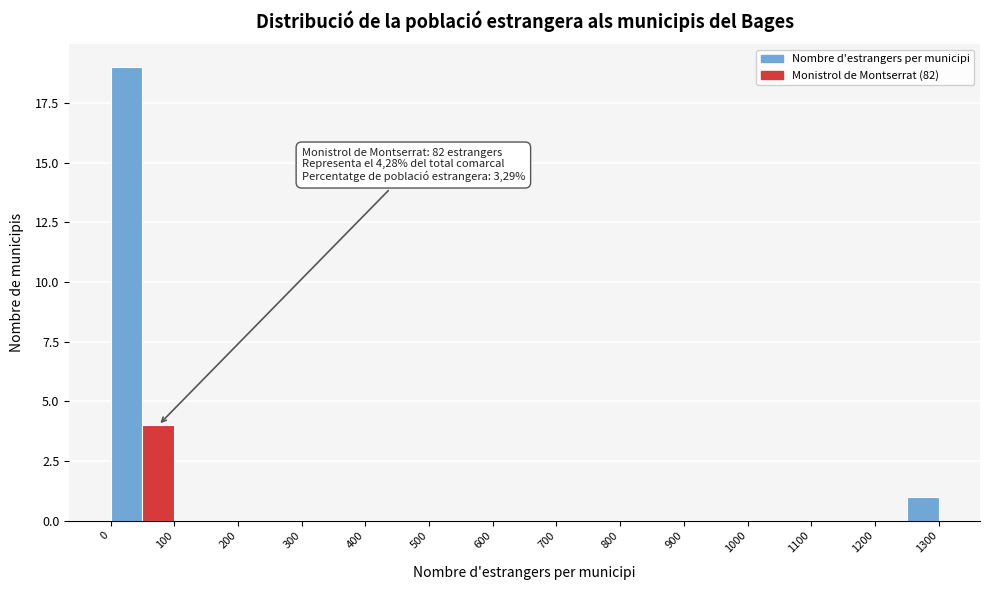

Over which range of the x-axis is the bar tallest?

0 to 50